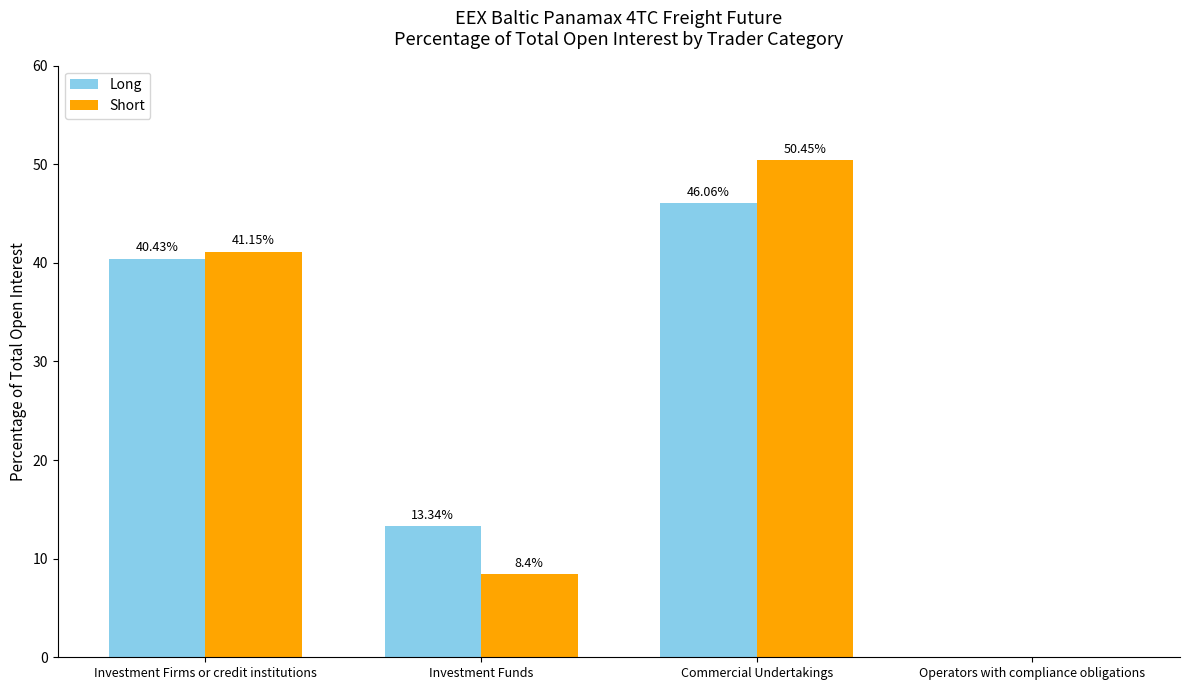

What are all the series names shown in the legend?

Long, Short